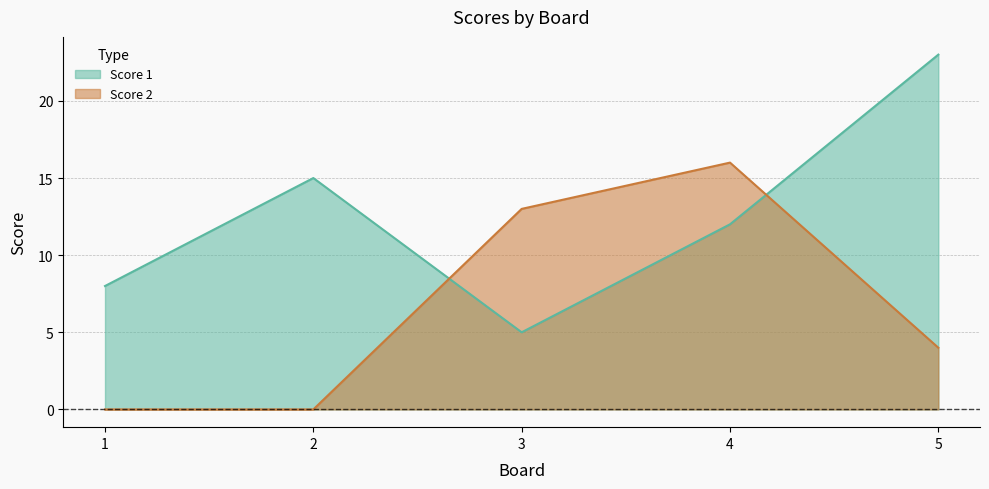

Reading left to right, list all the values displayed in this chart.

Score 1: 8	15	5	12	23
Score 2: 0	0	13	16	4